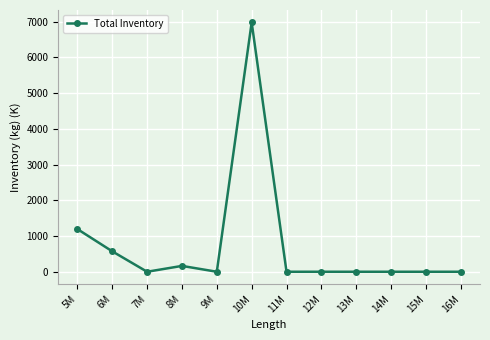

The value at 14M is -4771.9. True or false?

False